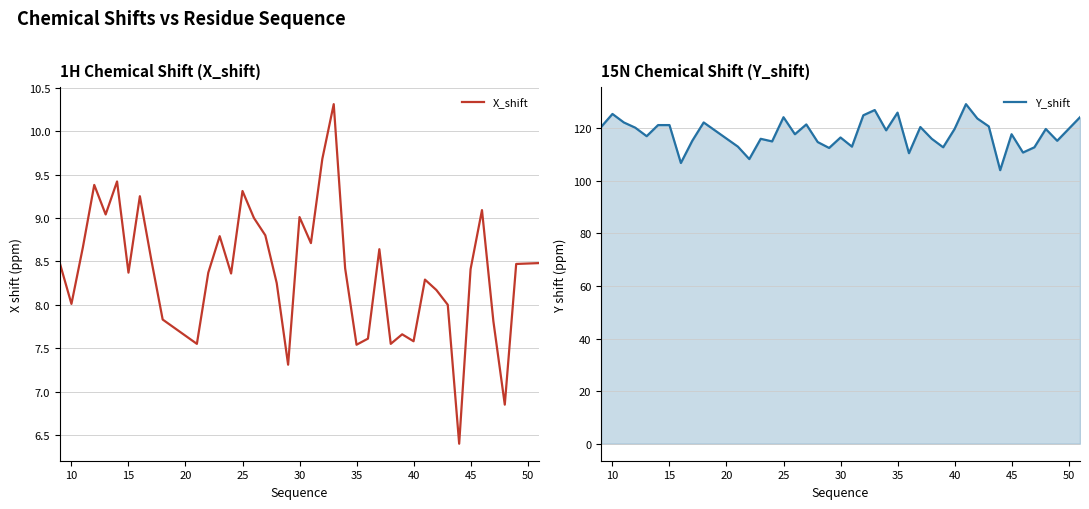

What is the sum of all X_shift values?

335.4